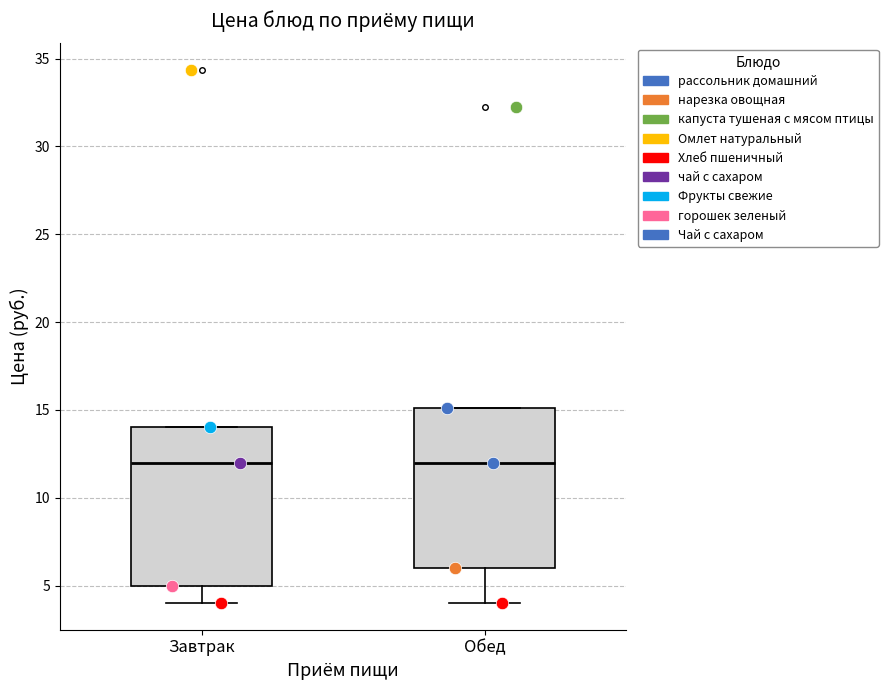

Where does the lower whisker of the box for Обед end on the y-axis? The values are not printed on the chart, so give them approximately, as read against the axis.

4